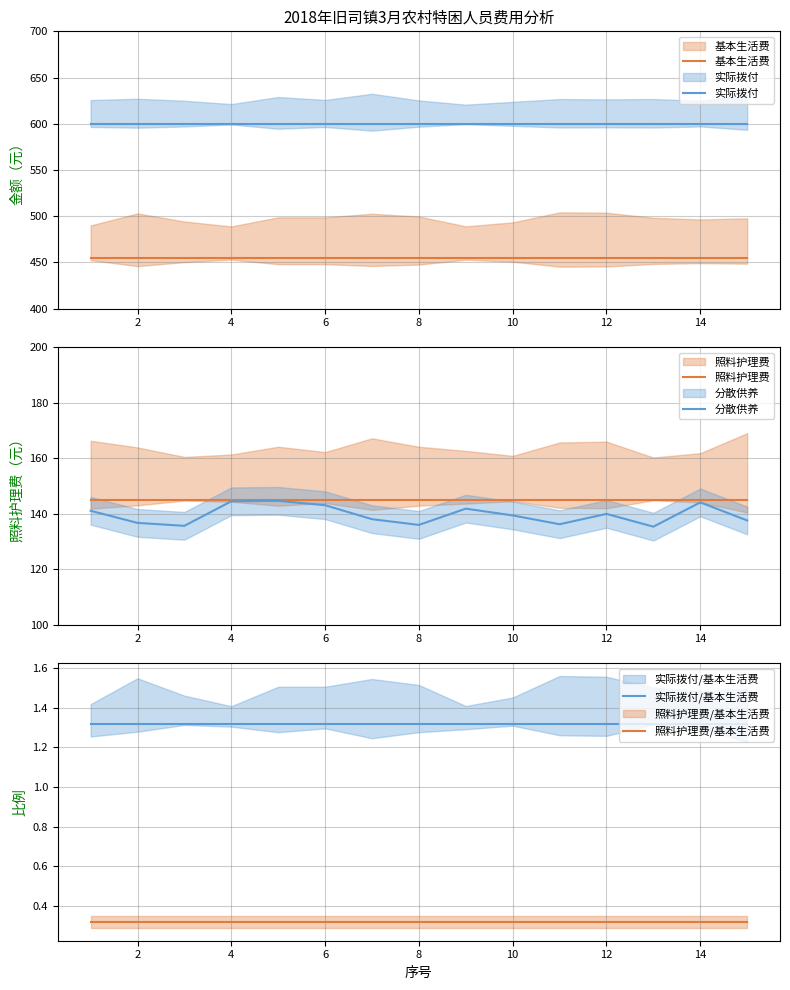

Which series has the largest total across all categories?

实际拨付